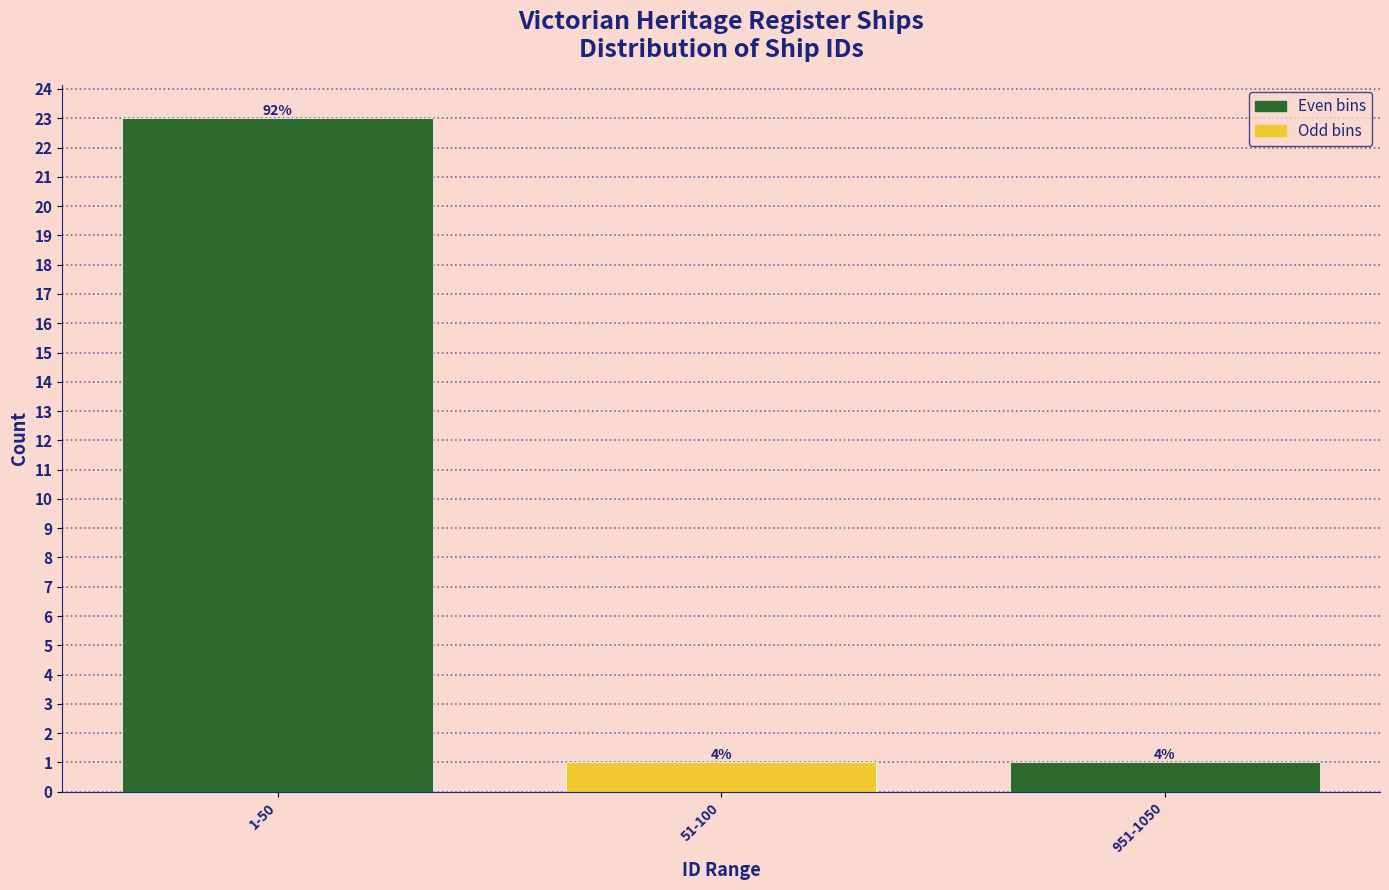

Are the bars horizontal?

No